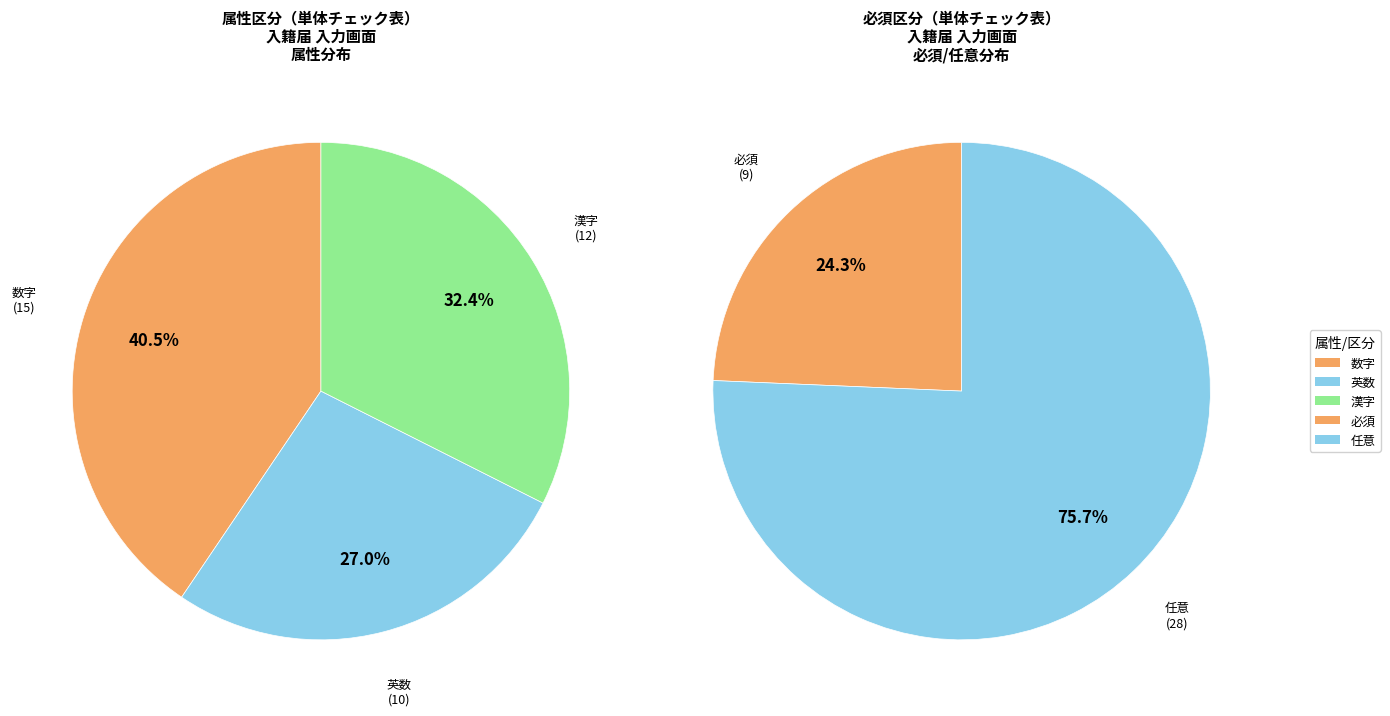

Is it true that 英数 is 40% of the pie?

False